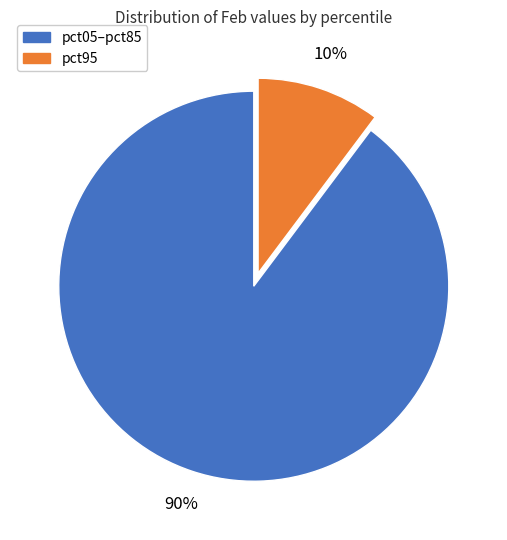

To the nearest percent, what is the average slice percentage?

50%